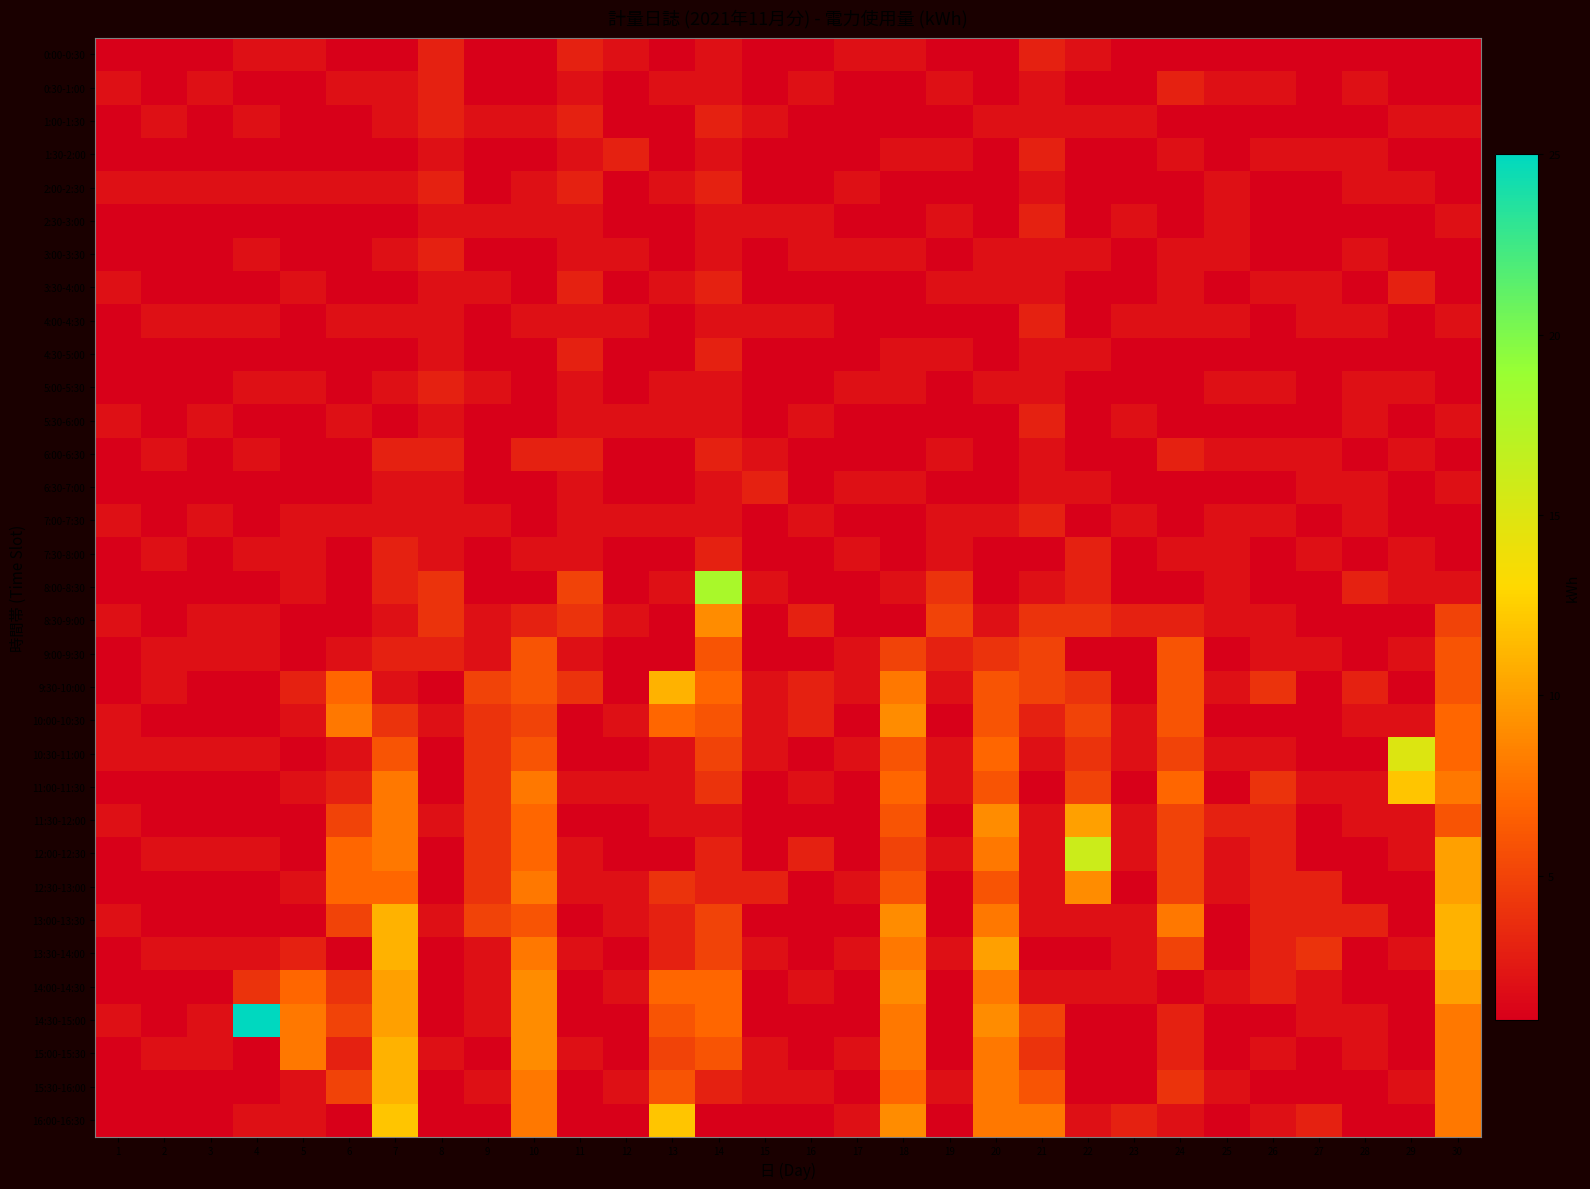

Which has a higher value, 2 or 17?

17